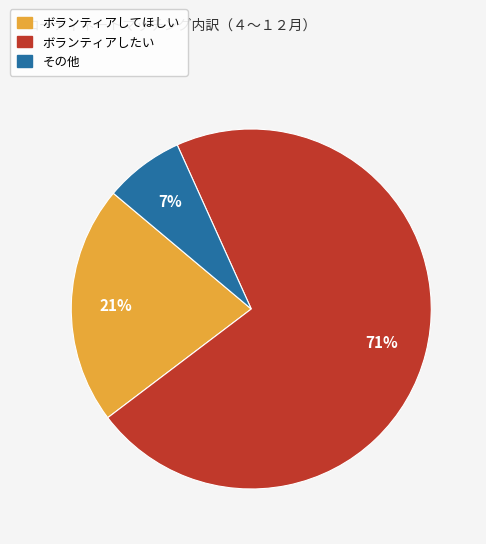

Between ボランティアしてほしい and その他, which is larger?

ボランティアしてほしい